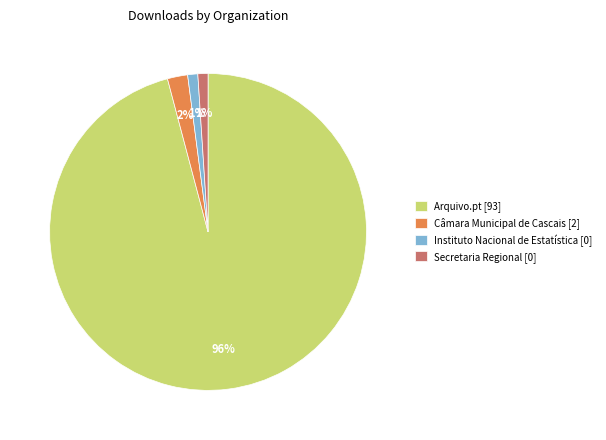

Between Câmara Municipal de Cascais [2] and Secretaria Regional [0], which is larger?

Câmara Municipal de Cascais [2]